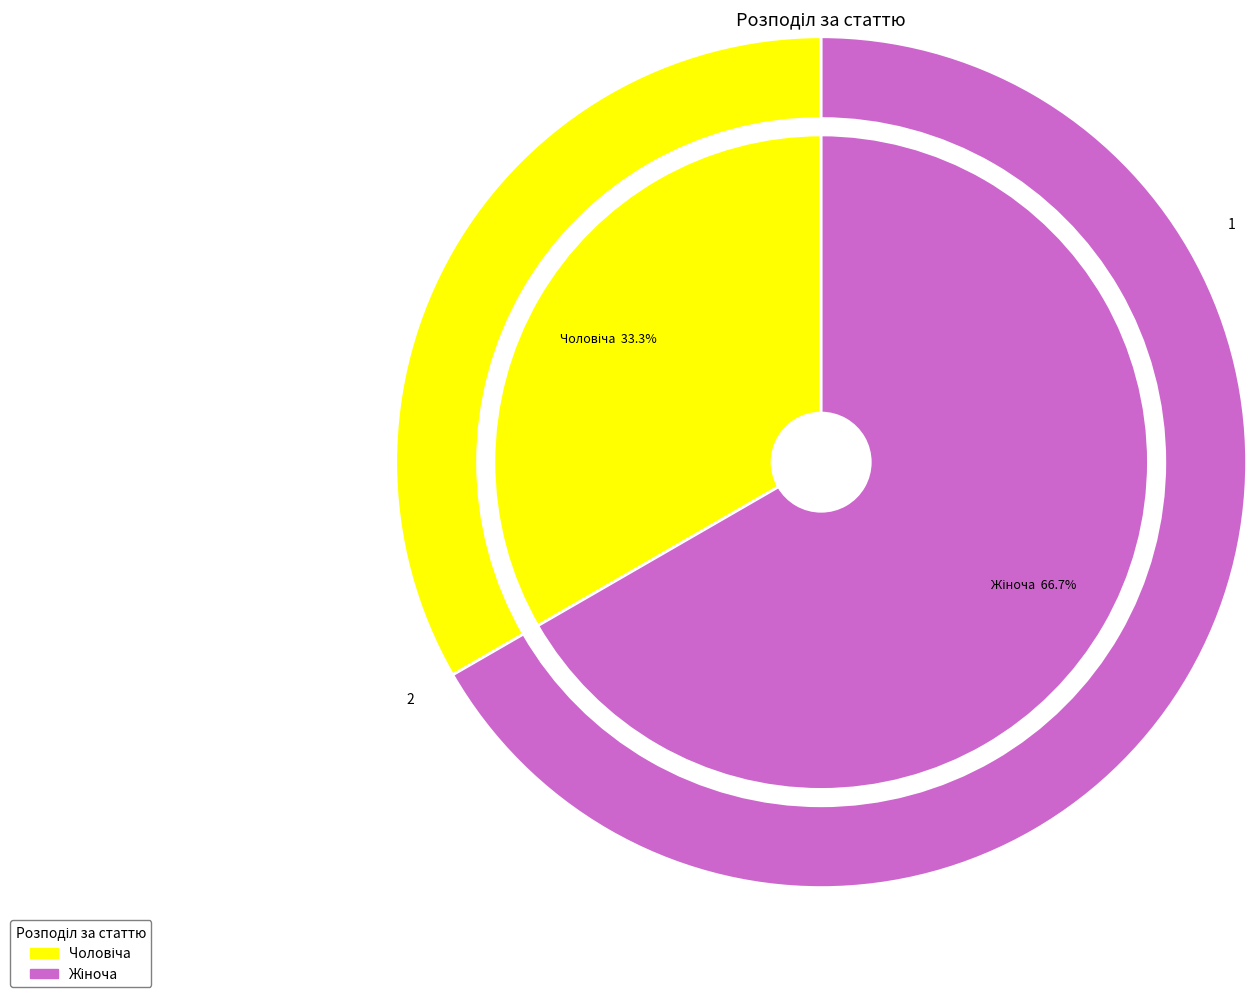

To the nearest percent, what is the difference between the largest and smallest slice percentages?

33%